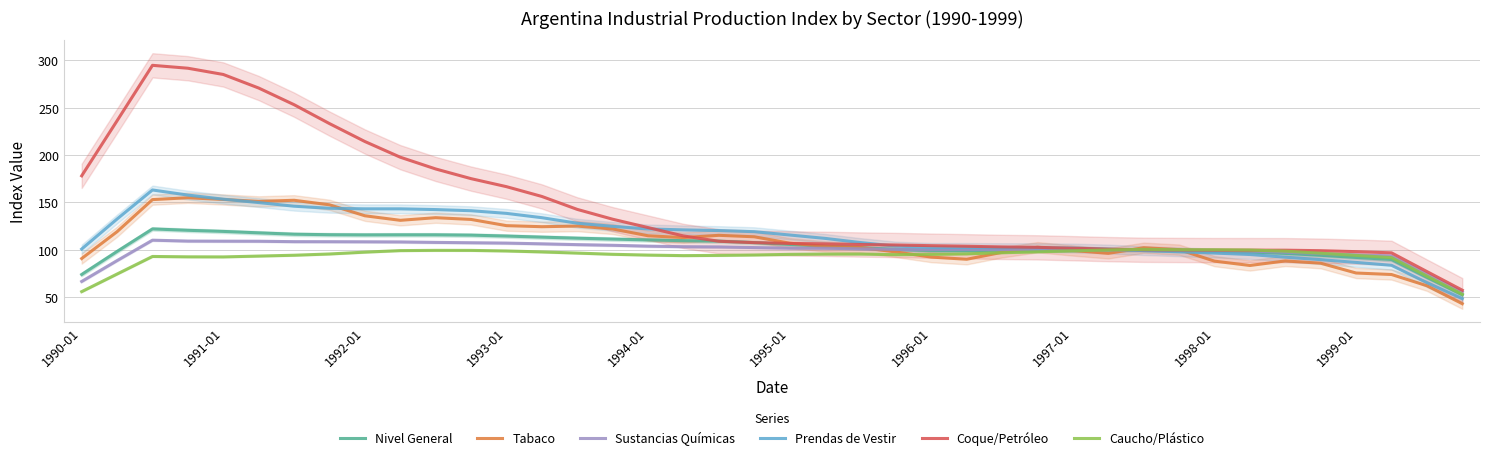

At how many categories does at least one series exceed 151?

14